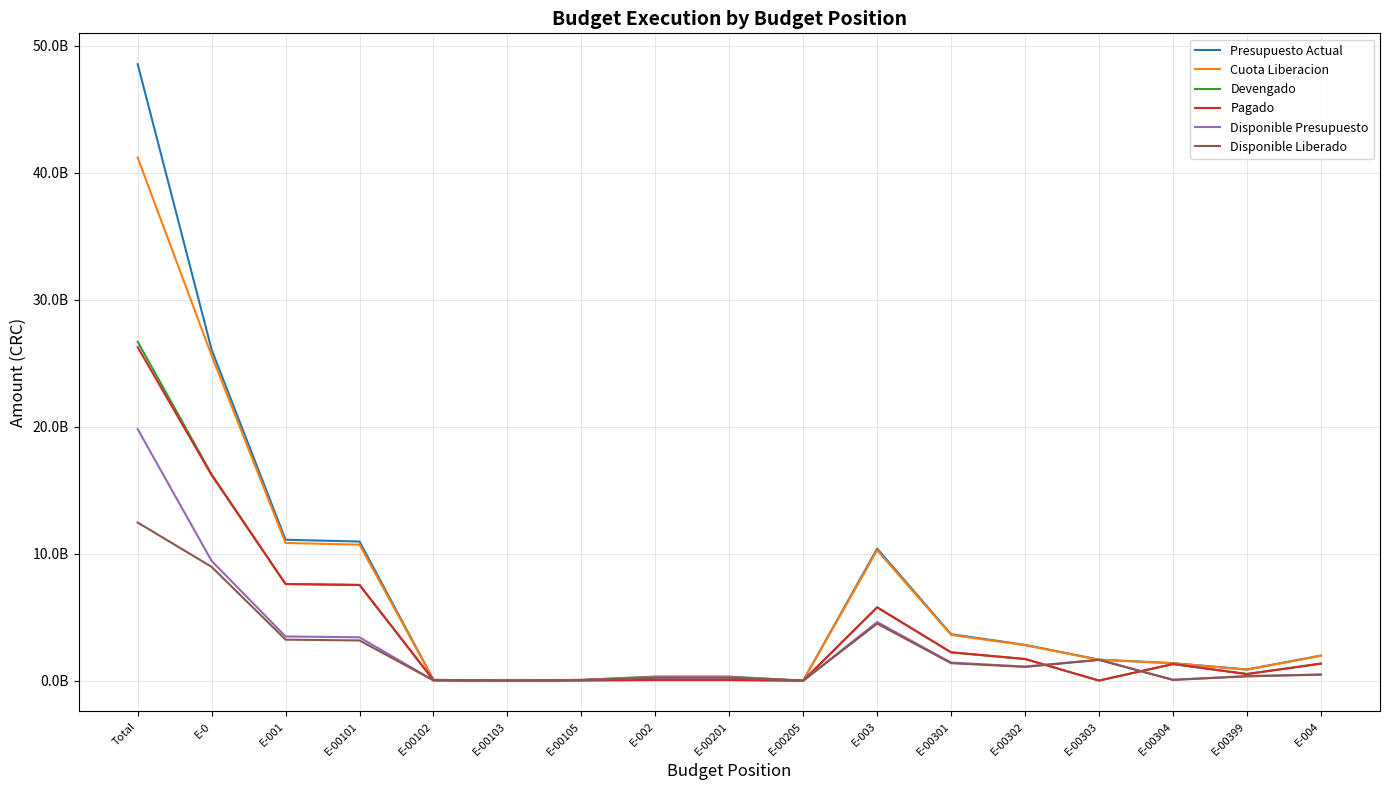

What position from the right is E-00301?

6